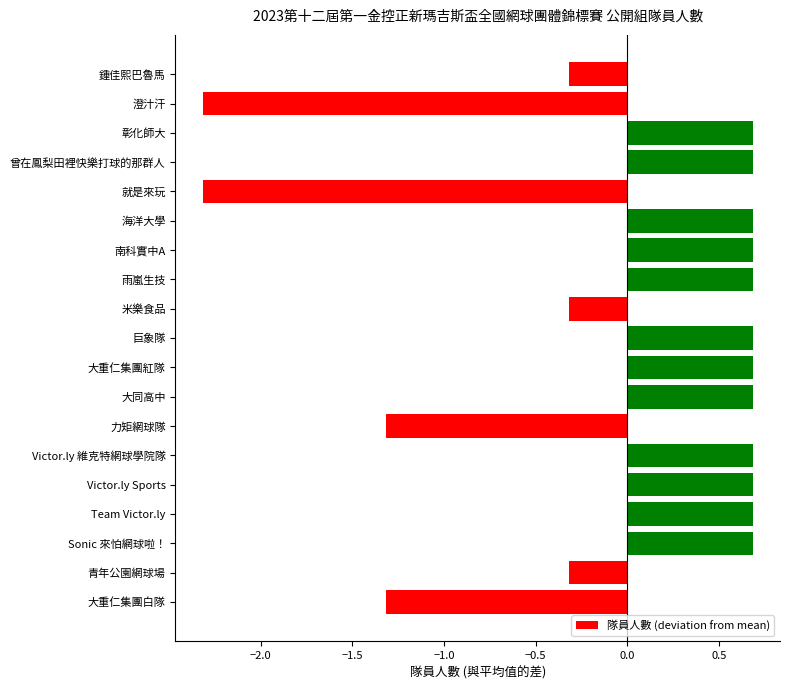

Is it true that the value at Victor.ly 維克特網球學院隊 is 0.9?

False